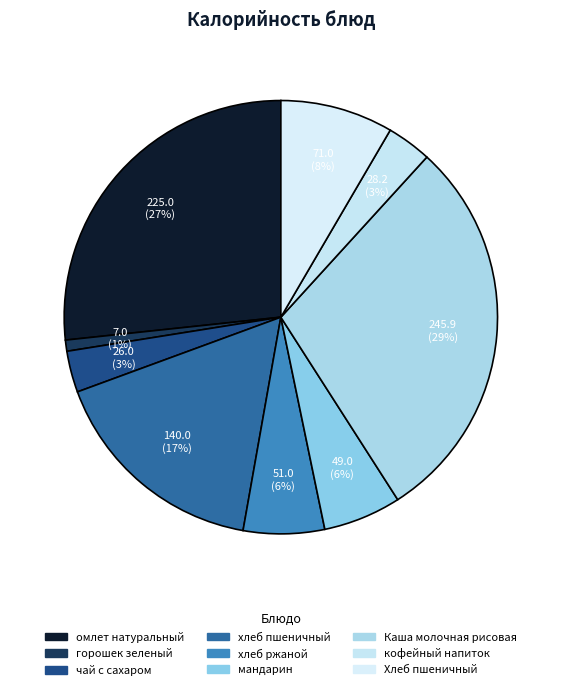

Count the number of slices in the pie.

9